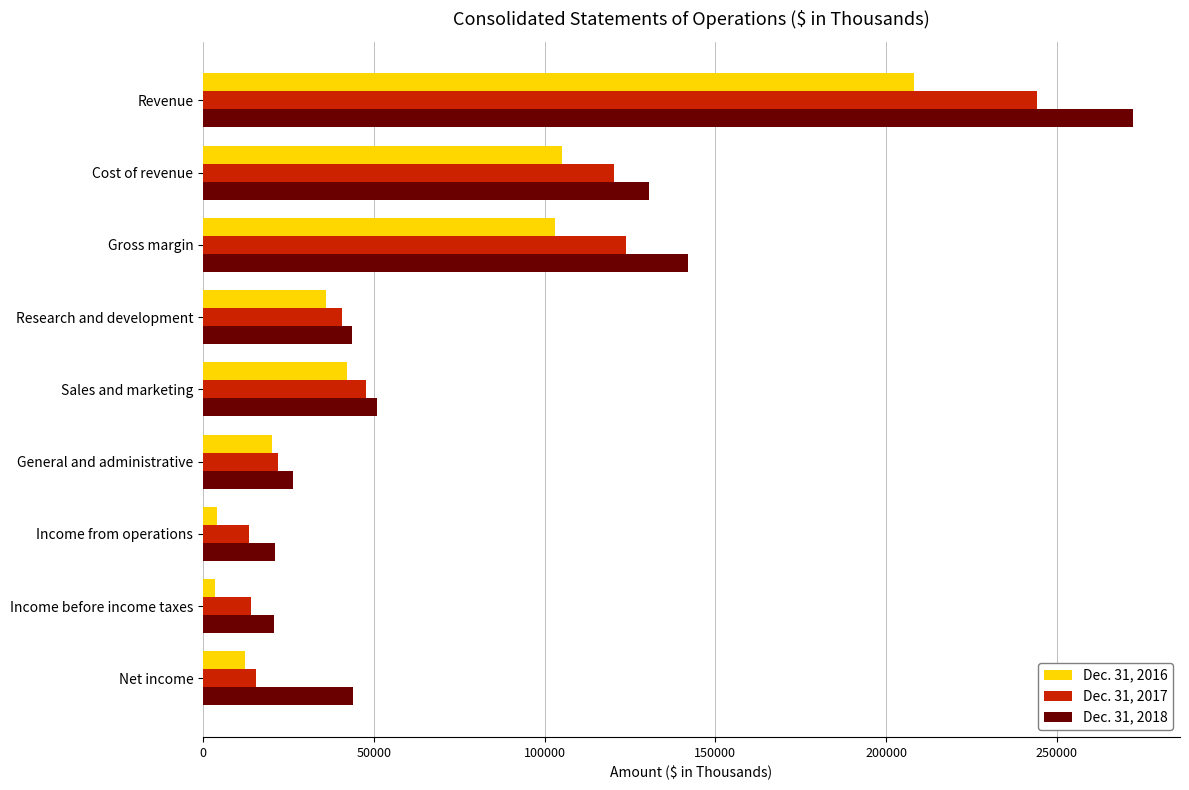

Is the value of Dec. 31, 2016 at Income from operations greater than the value of Dec. 31, 2017 at Cost of revenue?

No